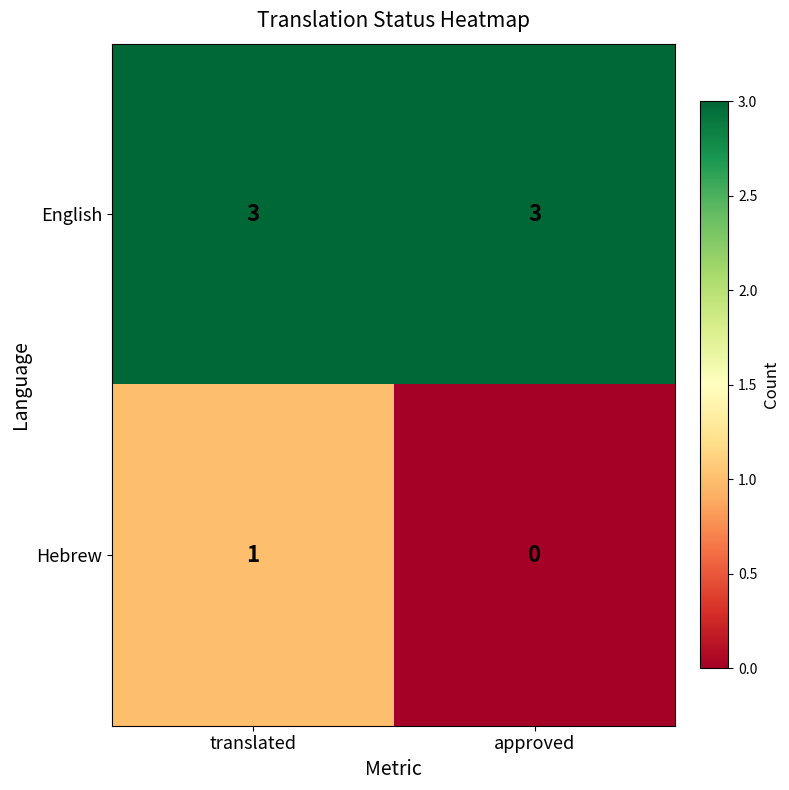

At how many categories does at least one series exceed 0?

2